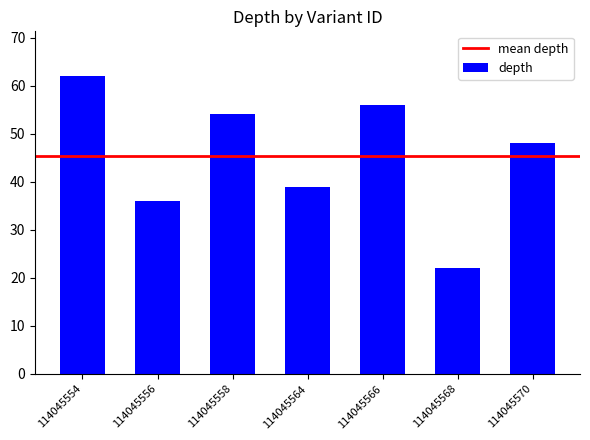

Which category has the highest value across all series?

114045554